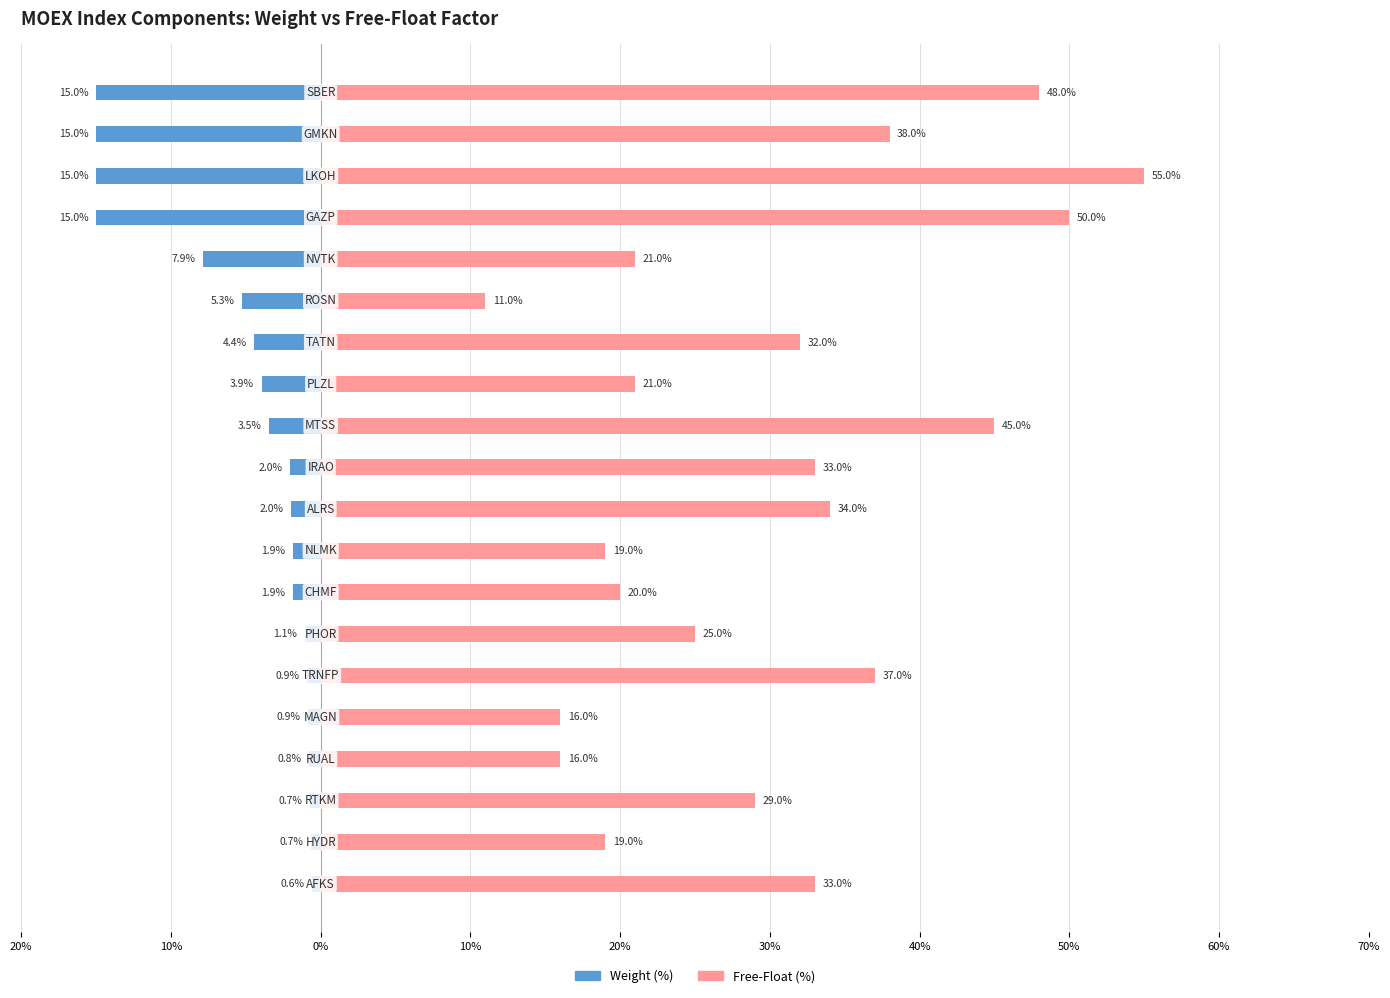

What value does the Free-Float (%) series have at 50%?

21.0